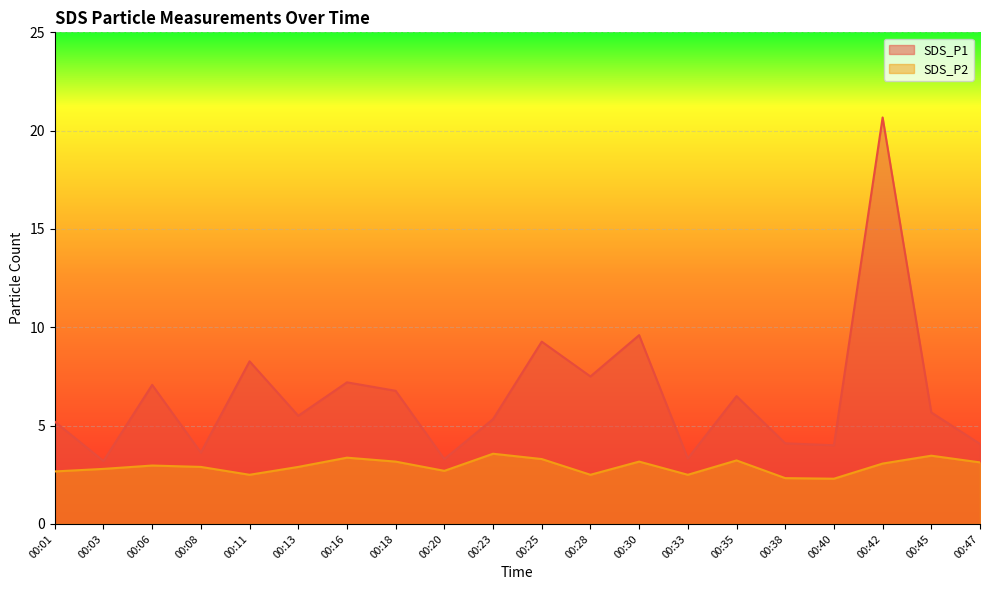

How many data points does each series have?

20